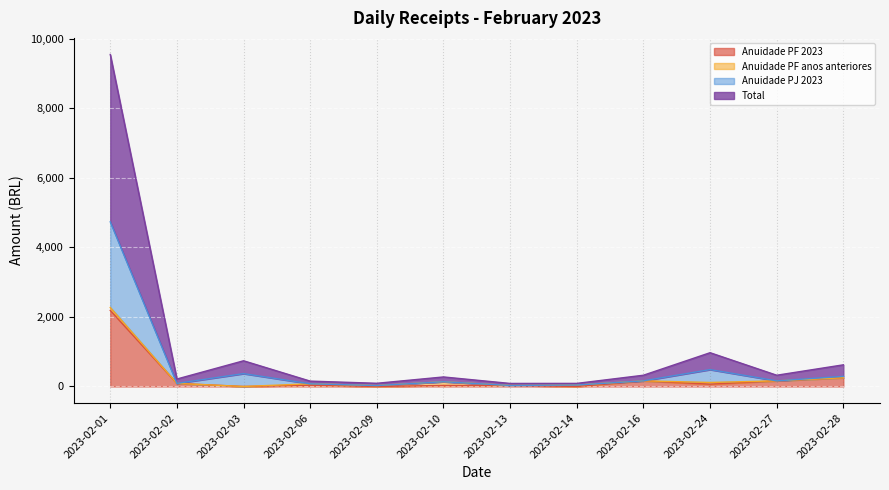

What is the sum of all Total values?

13431.2